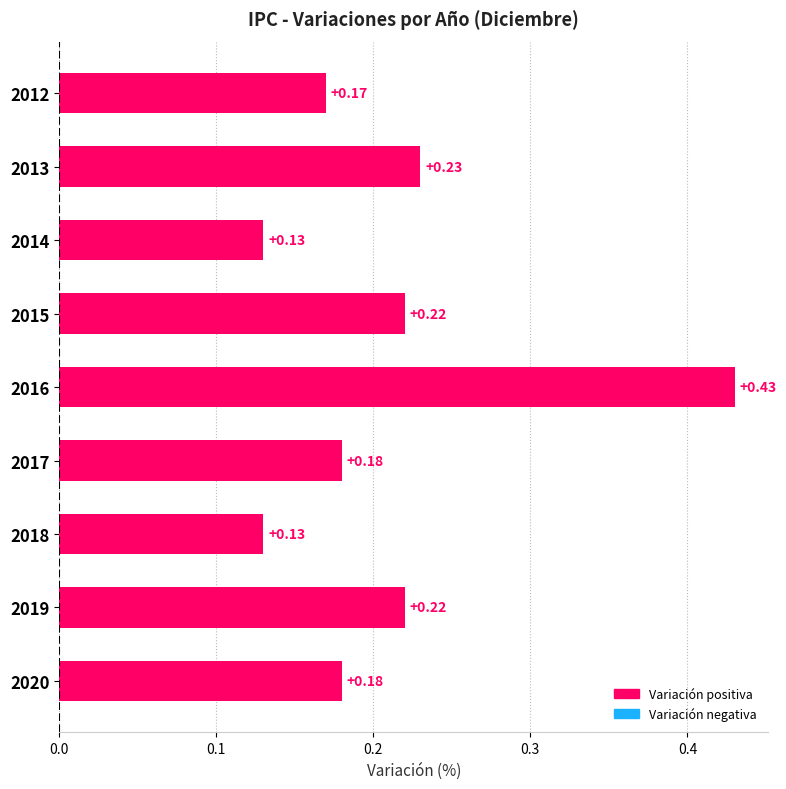

Between 2012 and 2016, which is larger?

2016